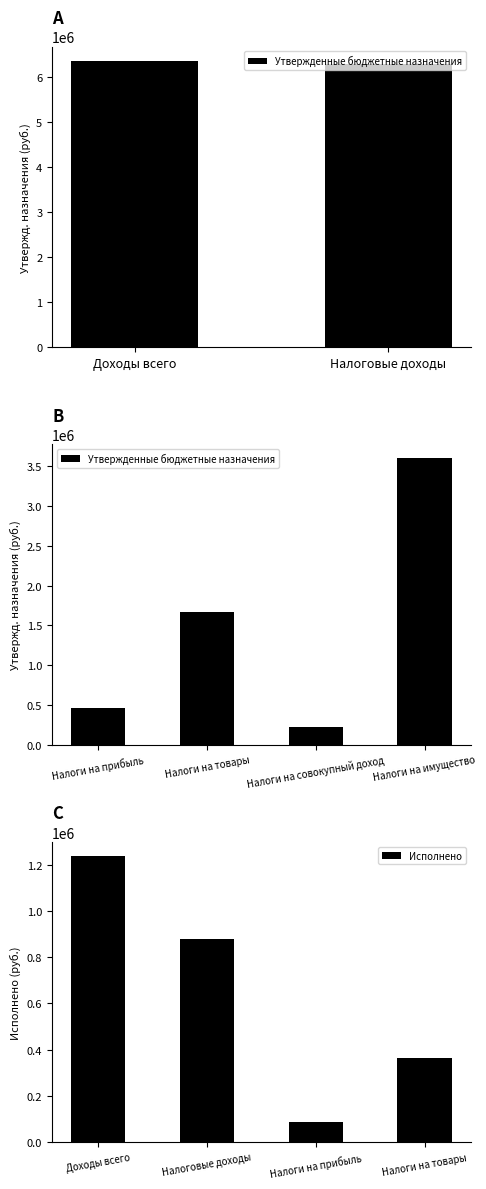

What is the difference between the Исполнено values at Налоги на прибыль and Налоговые доходы?

790784.8